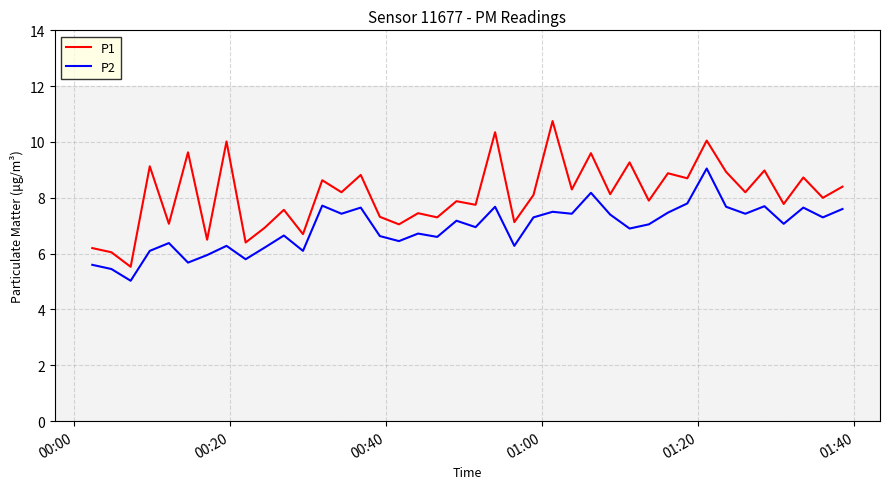

What is the difference between the maximum and minimum values in the P1 series?

5.2